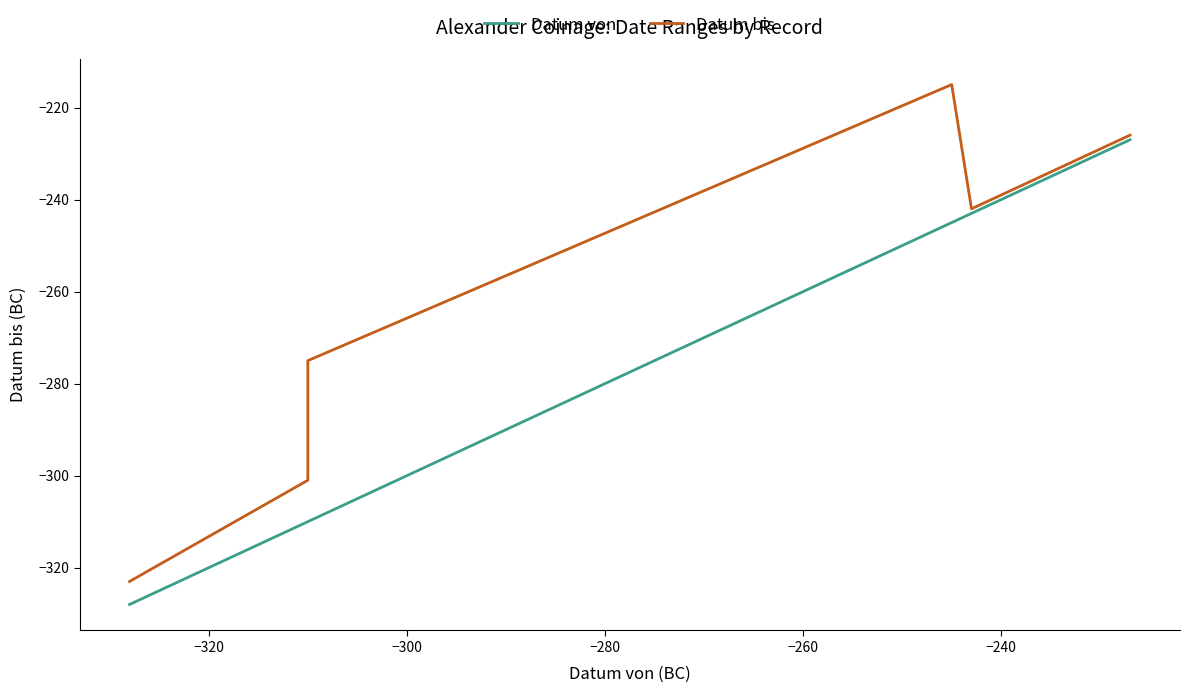

True or false: Datum von has a value of -312 at 16.

False